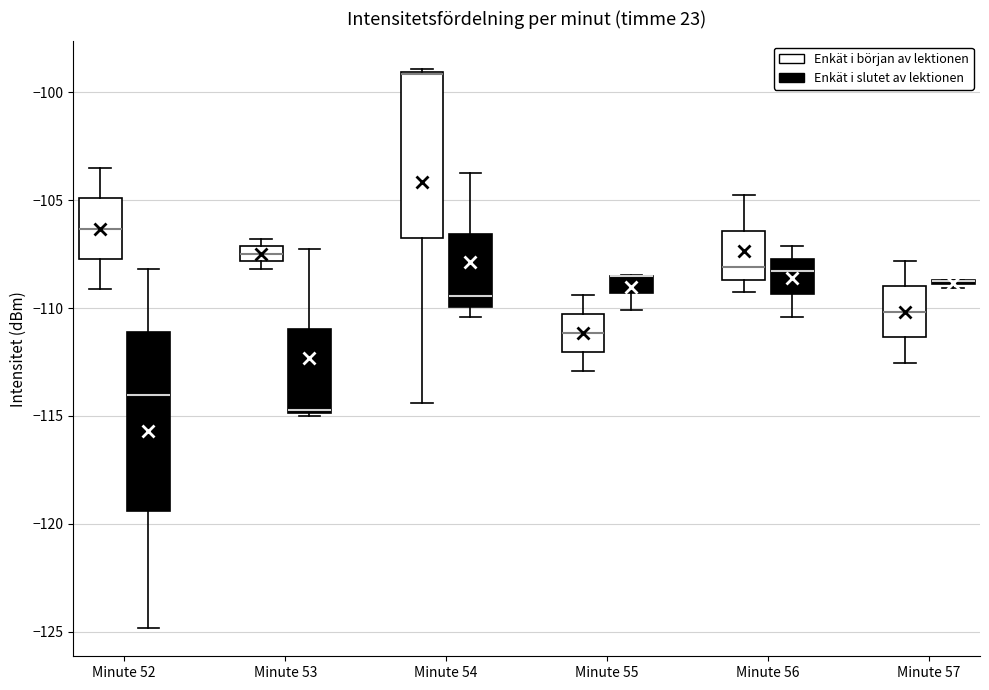

Comparing the boxes themselves (not the whiskers), which one is the tallest?

Minute 52 (Enkät i slutet av lektionen)